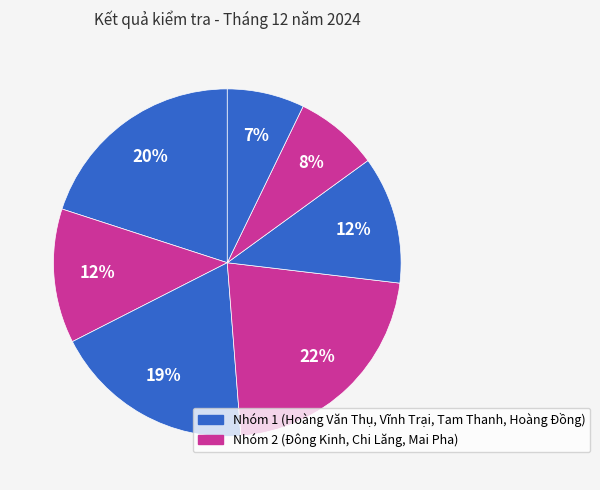

Which slice is the largest?

Chi Lăng